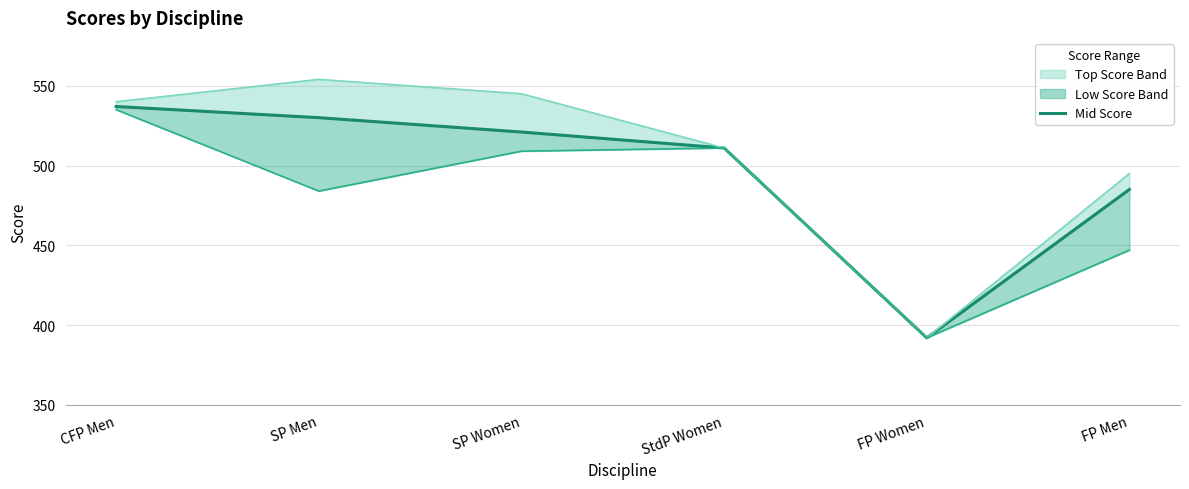

What is the change in value from CFP Men to SP Men?

-7